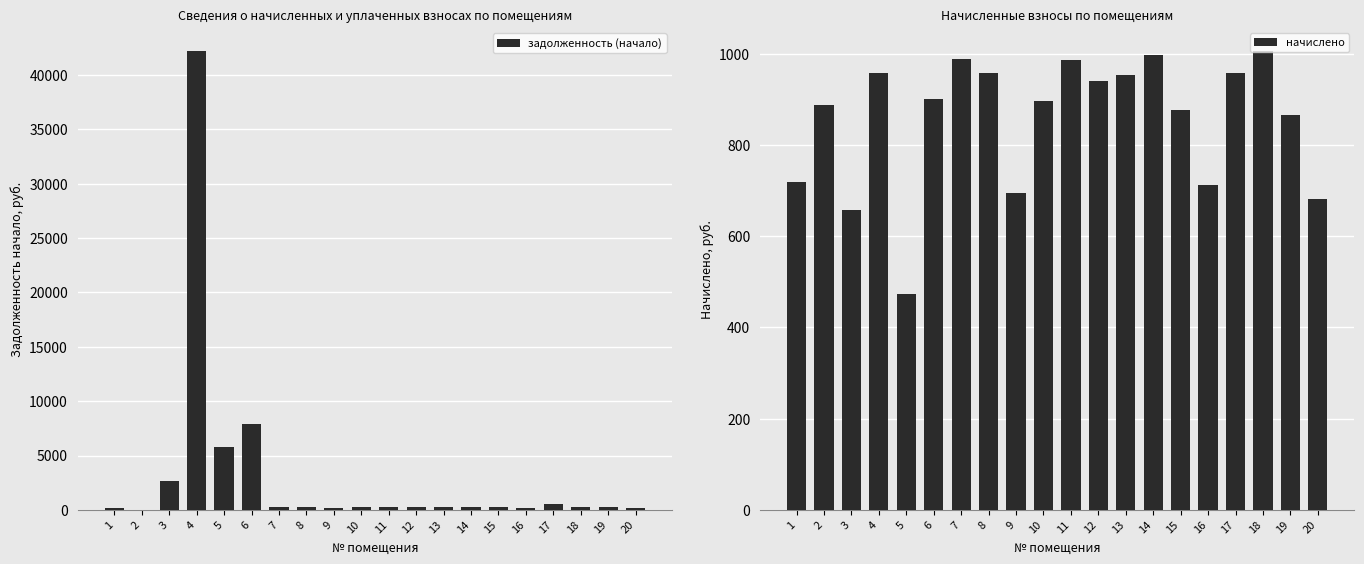

Between 4 and 1, which is larger?

4